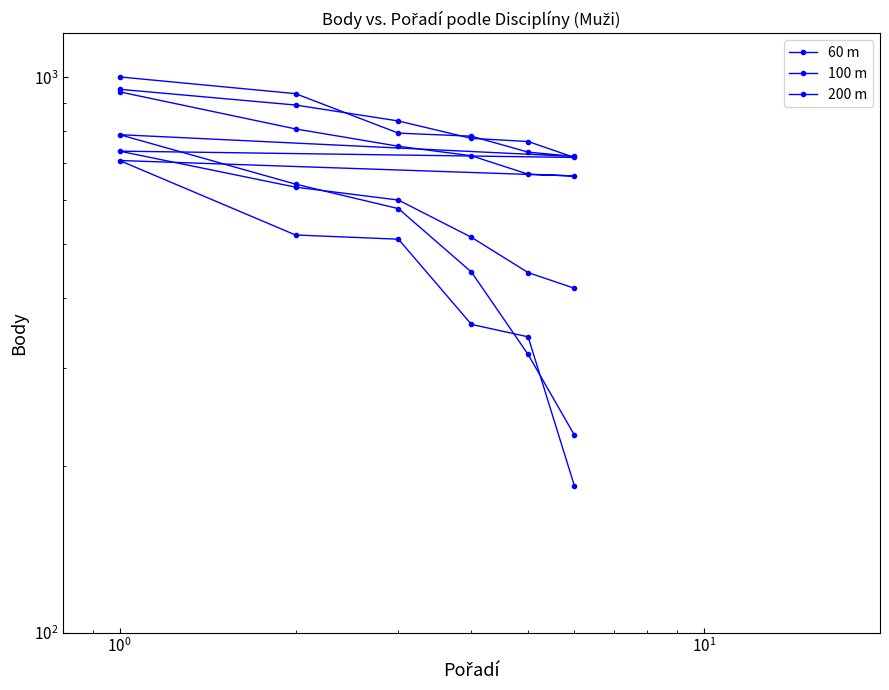

What is the smallest value displayed?

184